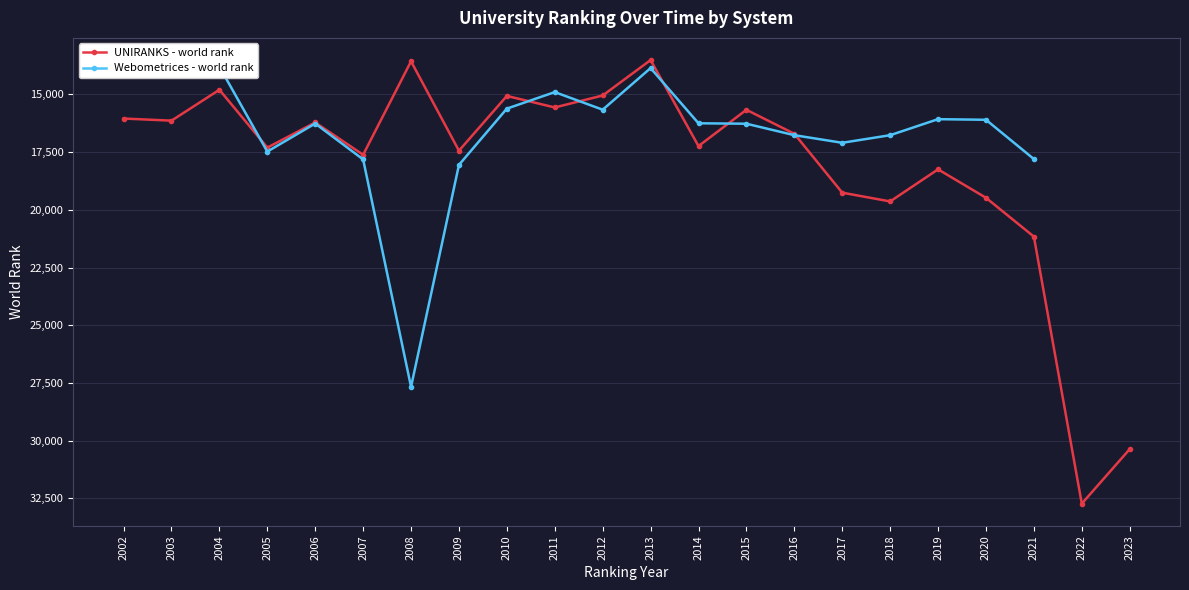

At which category does the chart reach its peak across all series?

2022